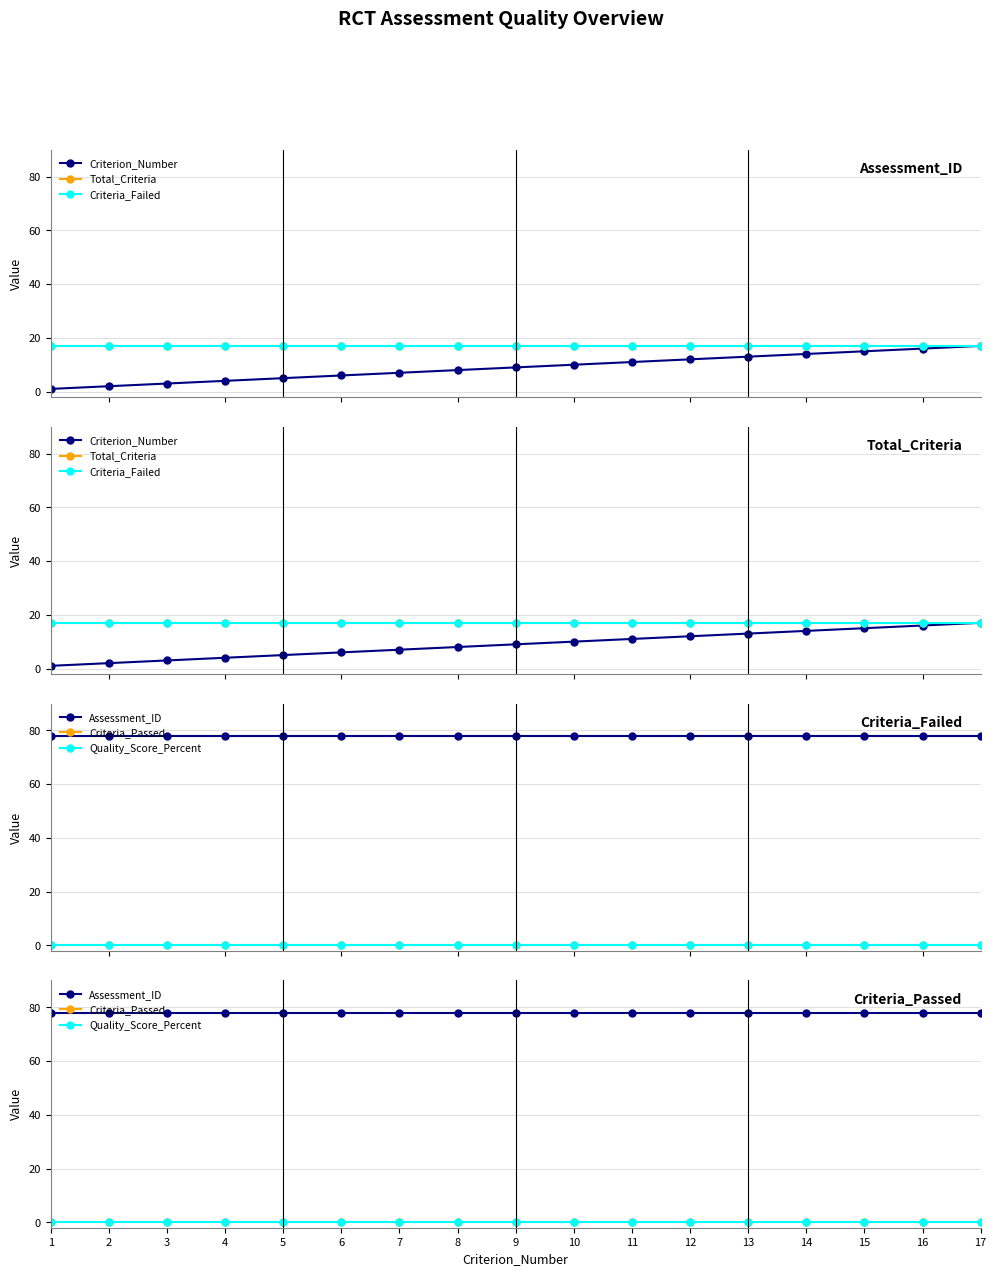

How many values in the Criterion_Number series exceed 9?

8